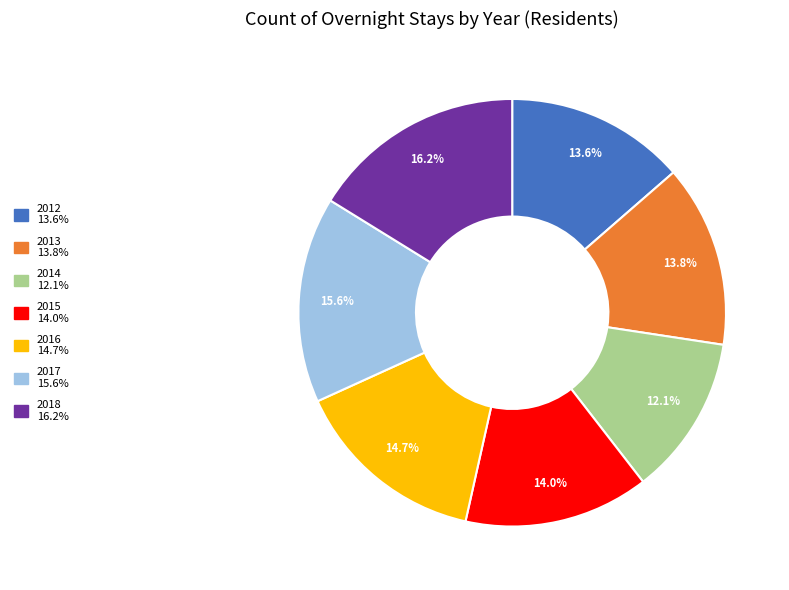

Combined, do 2016 and 2014 account for over 50%?

No